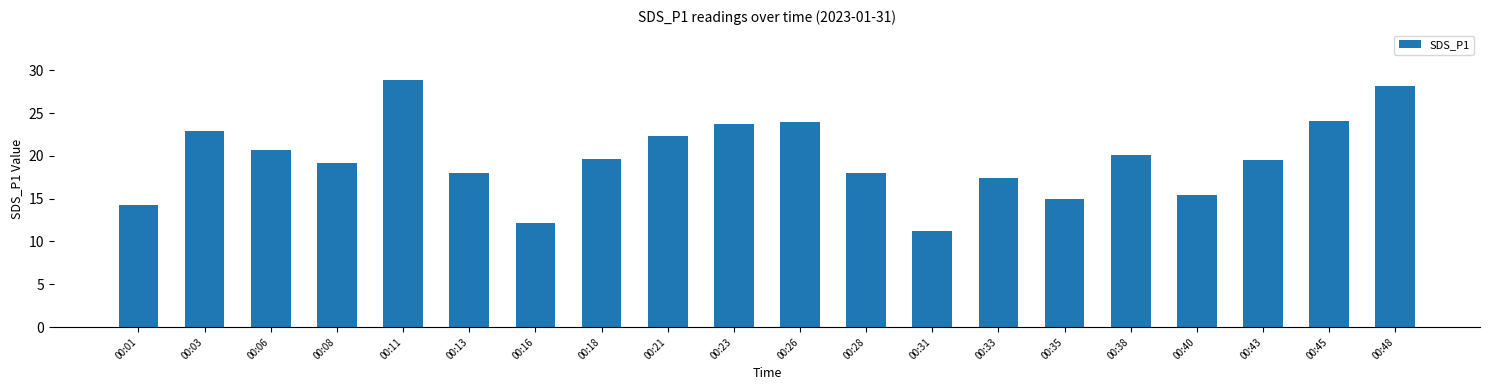

What is the value of the 18th bar from the left?

19.5